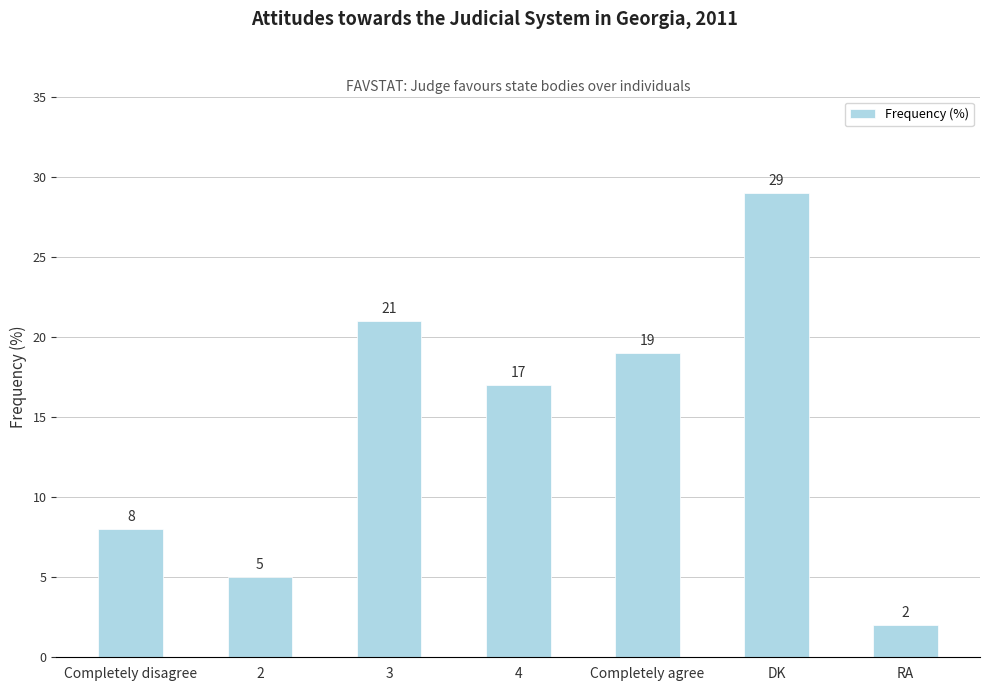

What position from the left is Completely agree?

5